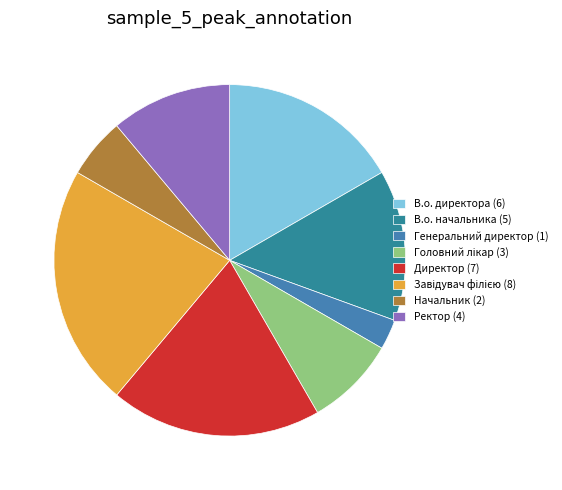

True or false: Головний лікар accounts for 1% of the total.

False